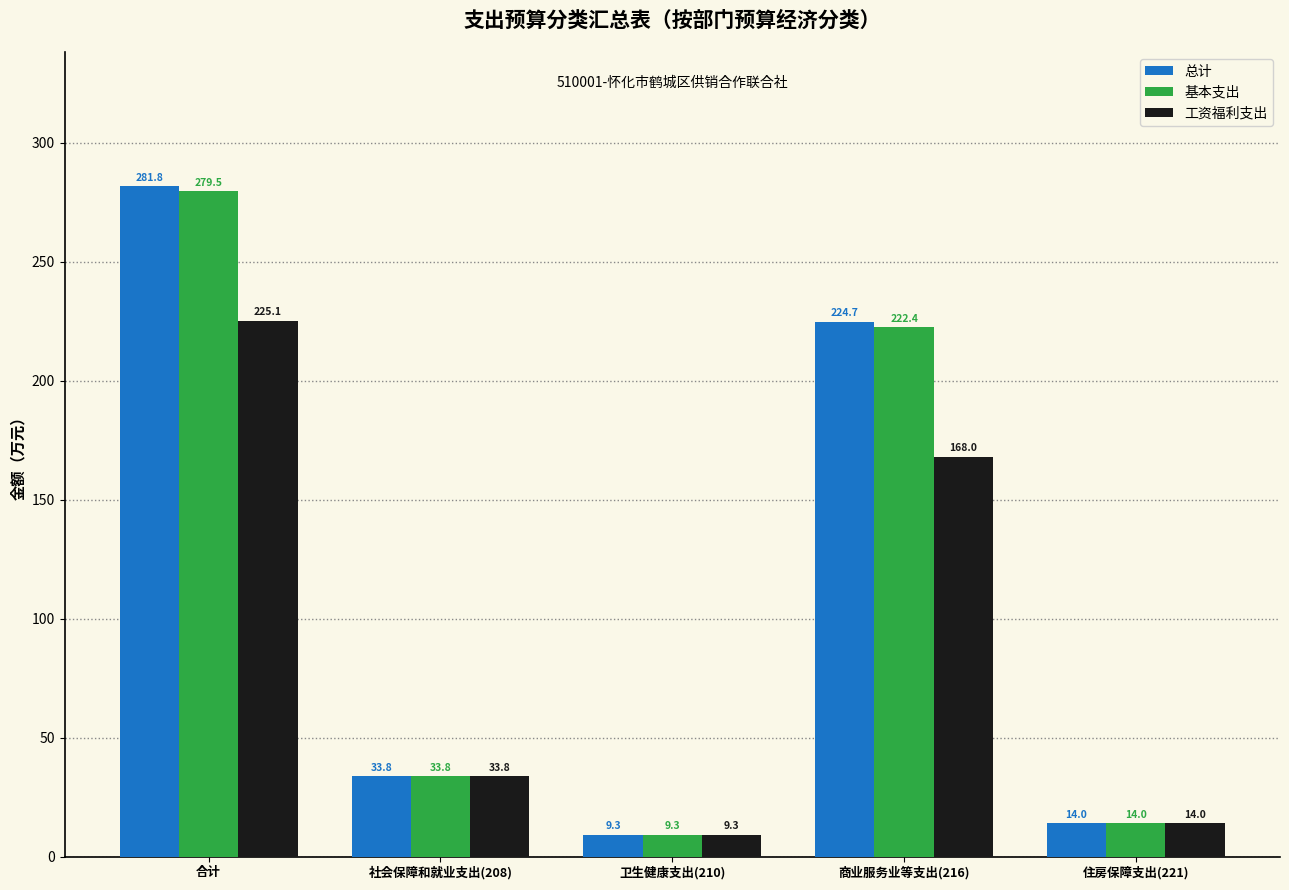

What is the value of the 工资福利支出 bar at the 1st from the left?

225.1